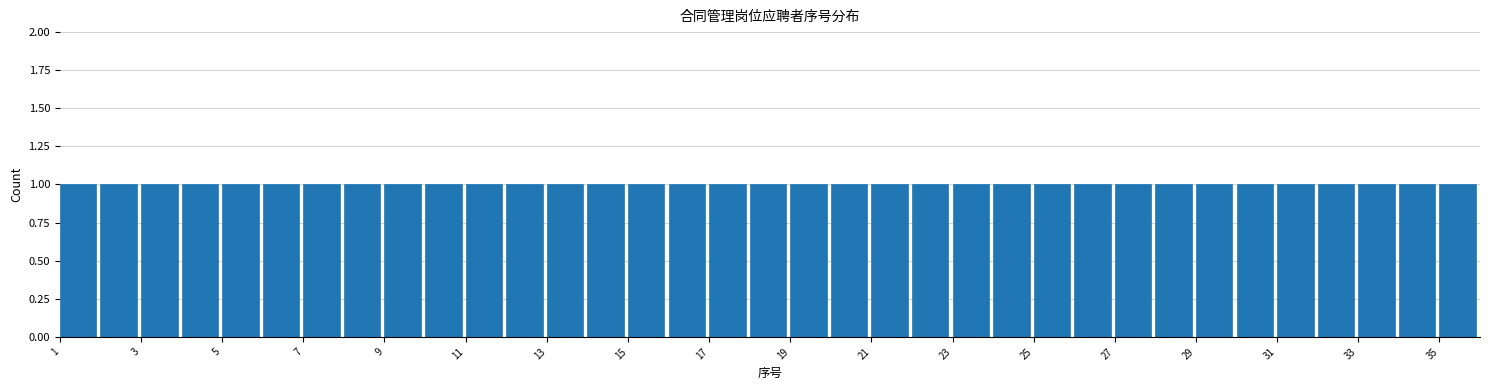

Reading left to right, transcribe this chart: for each bar, give the range it covers on the x-axis and its height. The values are not printed on the chart, so give them approximately, as read against the axis.

1 to 2: 1
2 to 3: 1
3 to 4: 1
4 to 5: 1
5 to 6: 1
6 to 7: 1
7 to 8: 1
8 to 9: 1
9 to 10: 1
10 to 11: 1
11 to 12: 1
12 to 13: 1
13 to 14: 1
14 to 15: 1
15 to 16: 1
16 to 17: 1
17 to 18: 1
18 to 19: 1
19 to 20: 1
20 to 21: 1
21 to 22: 1
22 to 23: 1
23 to 24: 1
24 to 25: 1
25 to 26: 1
26 to 27: 1
27 to 28: 1
28 to 29: 1
29 to 30: 1
30 to 31: 1
31 to 32: 1
32 to 33: 1
33 to 34: 1
34 to 35: 1
35 to 36: 1